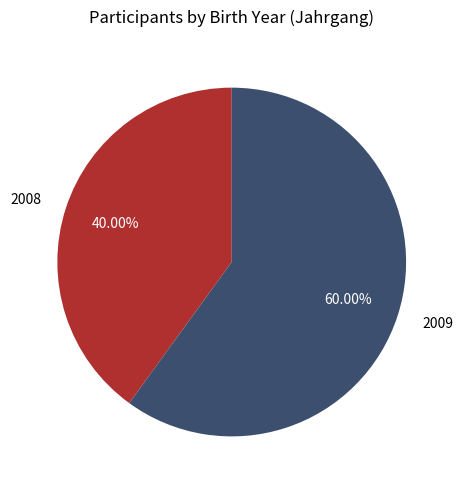

How much of the chart is everything except 2008?

60.0%